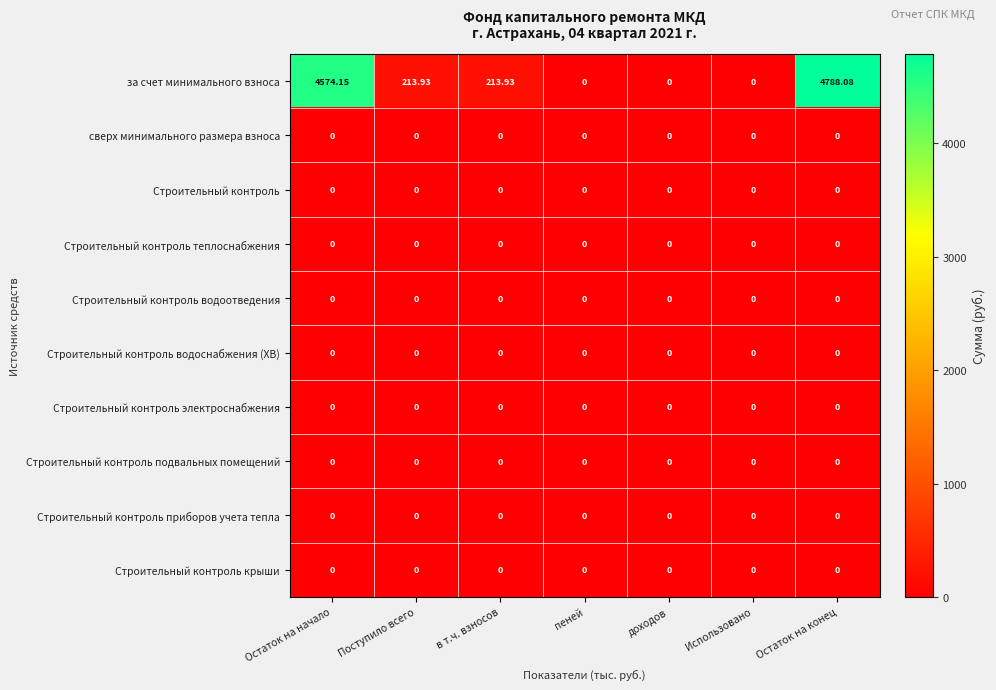

Which series changed the most between в т.ч. взносов and Использовано?

за счет минимального взноса